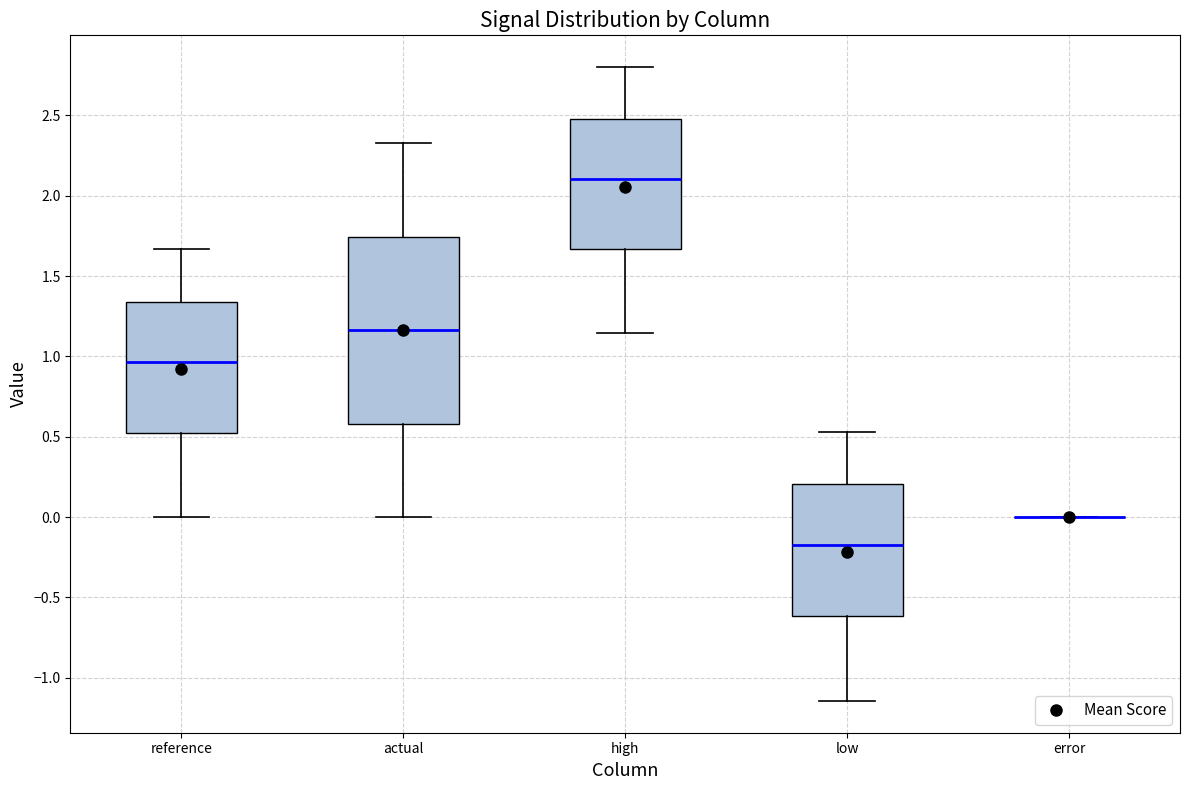

Reading left to right, read every box against the y-axis: the position of its median line, the range the box covers, and the ends of its whiskers. The values are not printed on the chart, so give them approximately, as read against the axis.

reference: median 0.95, box 0.55 to 1.35, whiskers 0.00 to 1.65
actual: median 1.15, box 0.60 to 1.75, whiskers 0.00 to 2.35
high: median 2.10, box 1.65 to 2.50, whiskers 1.15 to 2.80
low: median -0.20, box -0.60 to 0.20, whiskers -1.15 to 0.55
error: box collapsed to a line at 0.00, whiskers 0.00 to 0.00